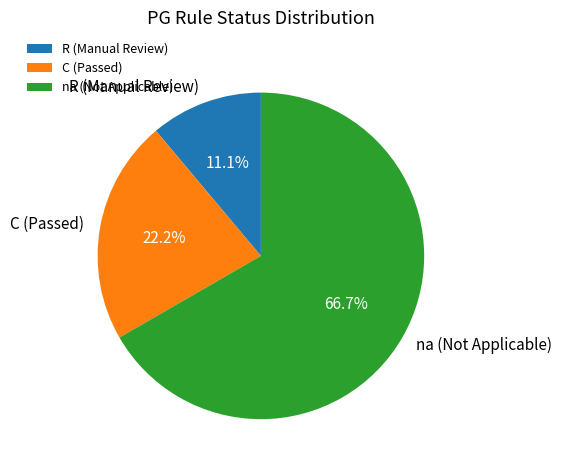

Which has a higher value, R (Manual Review) or na (Not Applicable)?

na (Not Applicable)